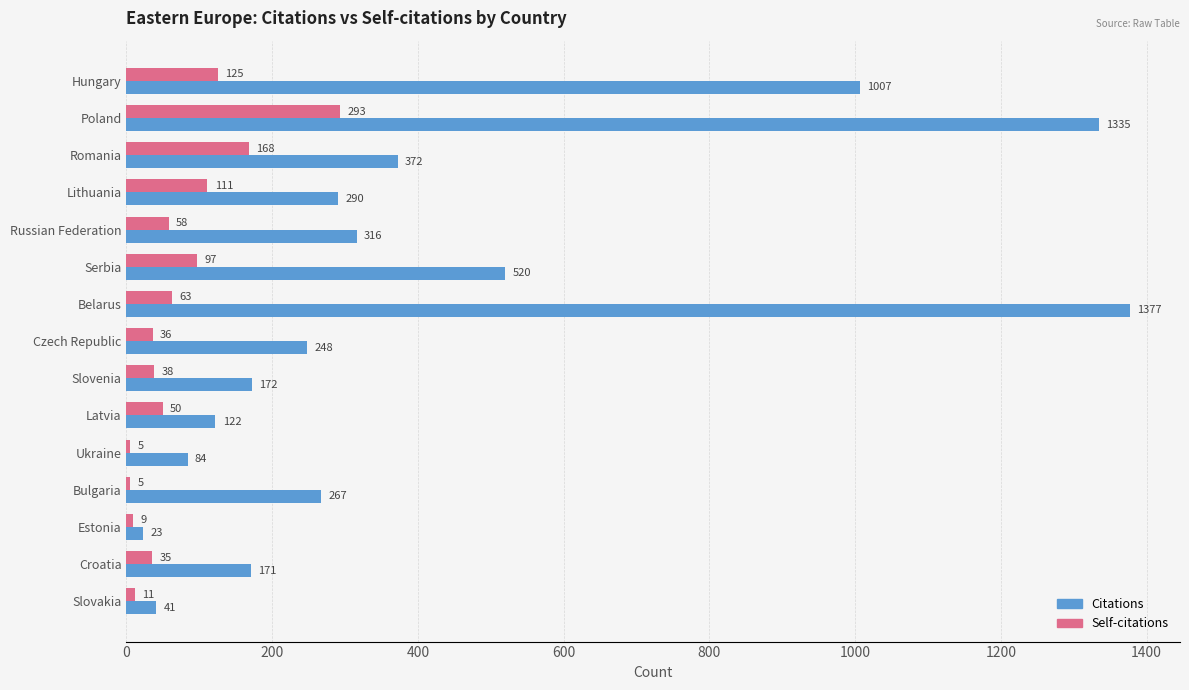

Where is Self-citations nearest to the value 149?

Romania